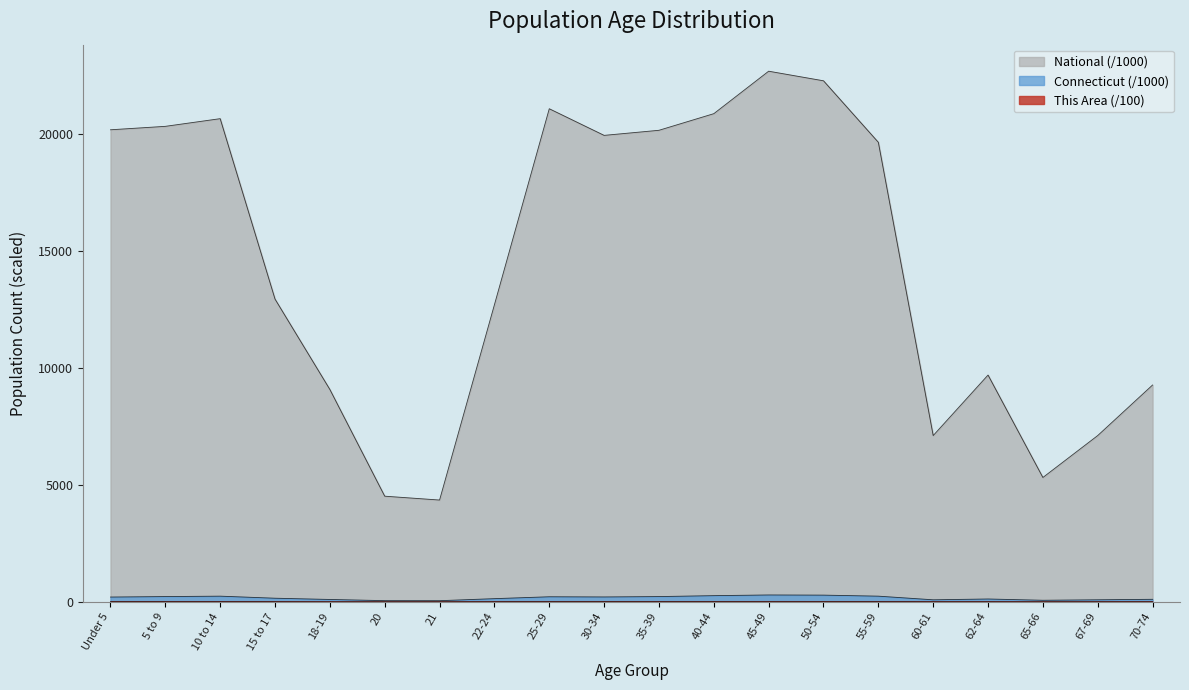

How many values in the National series exceed 19664?

10